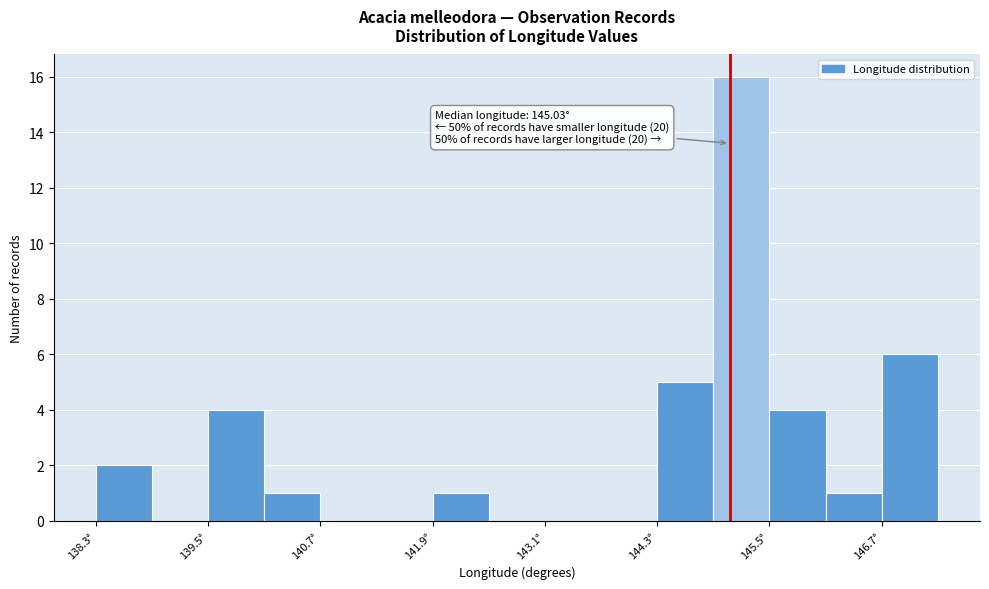

Read against the x-axis, roughly where is the centre of the tallest bar?

145.2